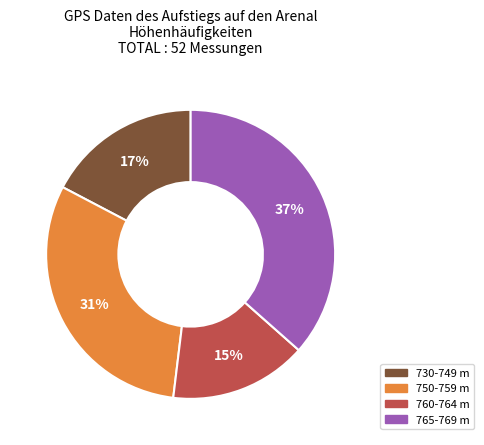

To the nearest percent, what is the average slice percentage?

25%